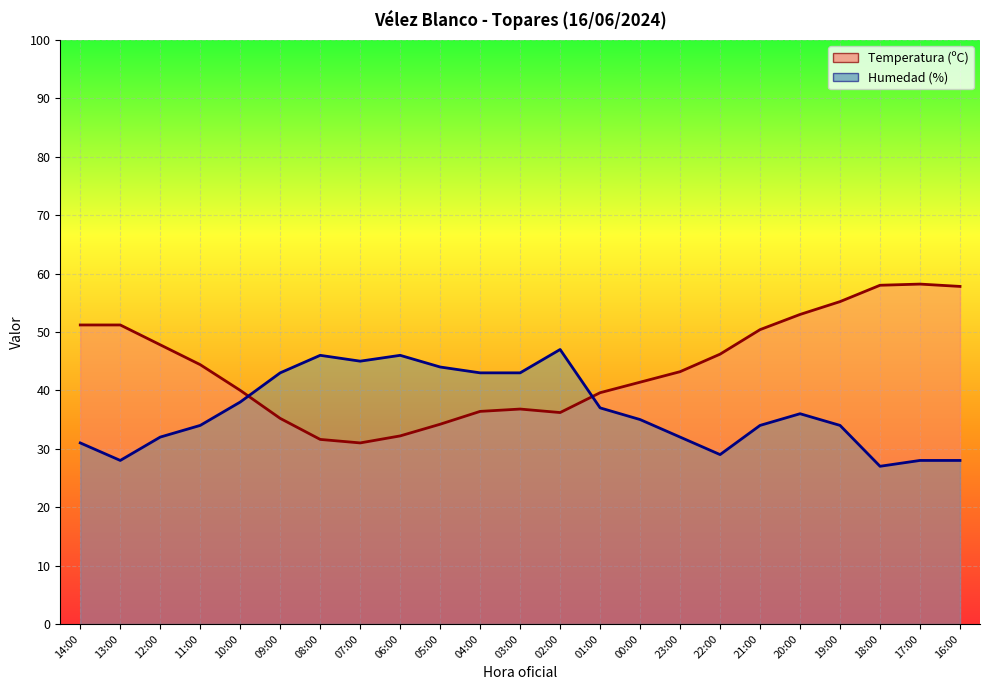

At which category does the chart reach its minimum across all series?

18:00